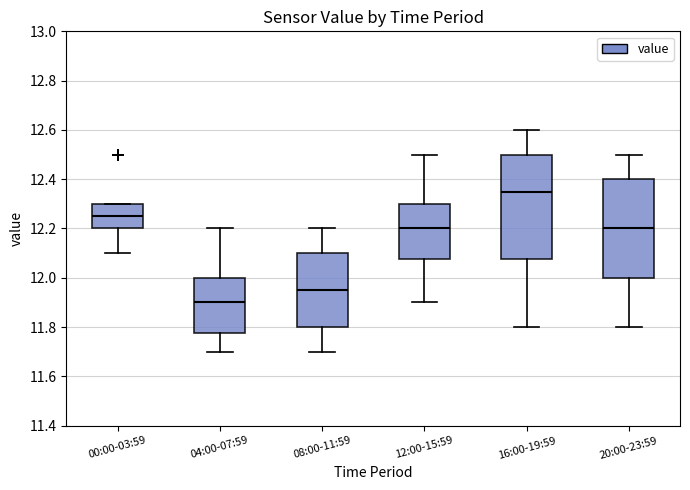

Reading left to right, read every box against the y-axis: the position of its median line, the range the box covers, and the ends of its whiskers. The values are not printed on the chart, so give them approximately, as read against the axis.

00:00-03:59: median 12.26, box 12.20 to 12.30, whiskers 12.10 to 12.30
04:00-07:59: median 11.90, box 11.78 to 12.00, whiskers 11.70 to 12.20
08:00-11:59: median 11.96, box 11.80 to 12.10, whiskers 11.70 to 12.20
12:00-15:59: median 12.20, box 12.08 to 12.30, whiskers 11.90 to 12.50
16:00-19:59: median 12.36, box 12.08 to 12.50, whiskers 11.80 to 12.60
20:00-23:59: median 12.20, box 12.00 to 12.40, whiskers 11.80 to 12.50